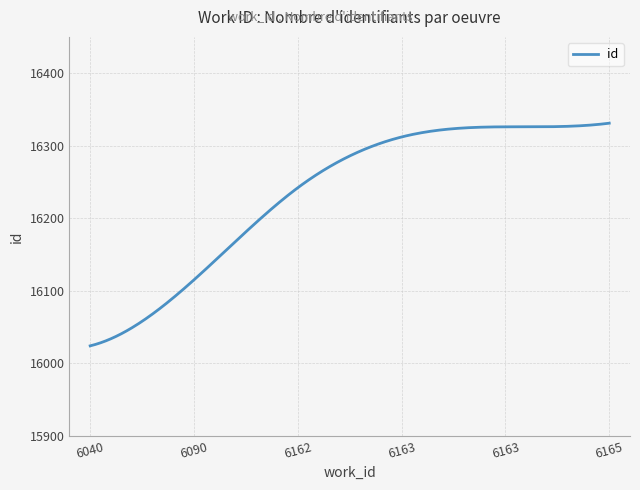

What is the smallest value displayed?

16024.0